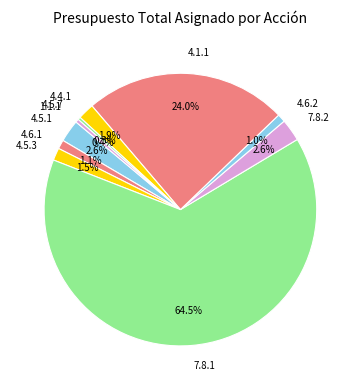

To the nearest percent, what percentage of the pie is 4.1.1?

24%